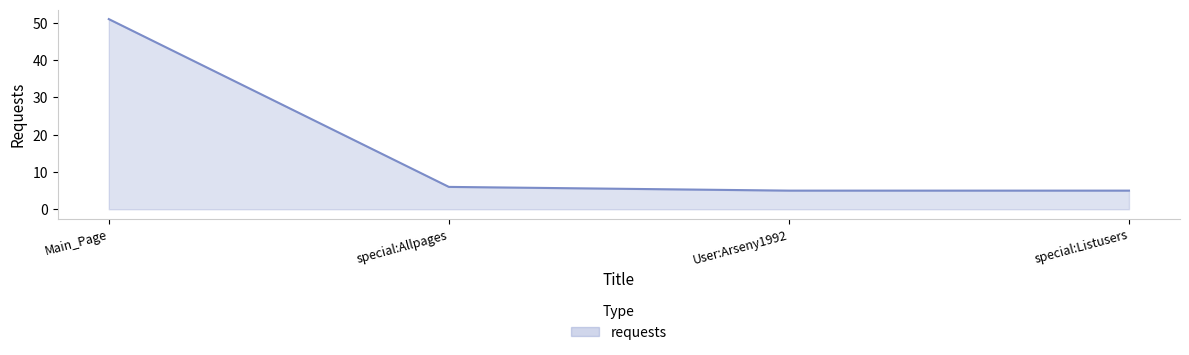

What is the average value?

17